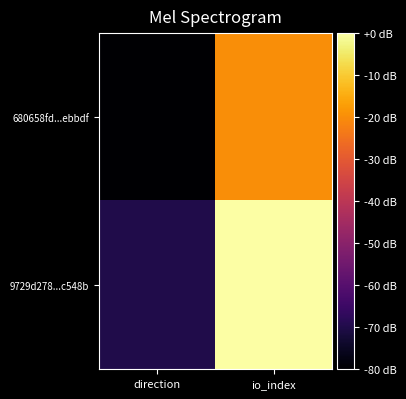

What is the difference between the highest and lowest values at io_index?

20